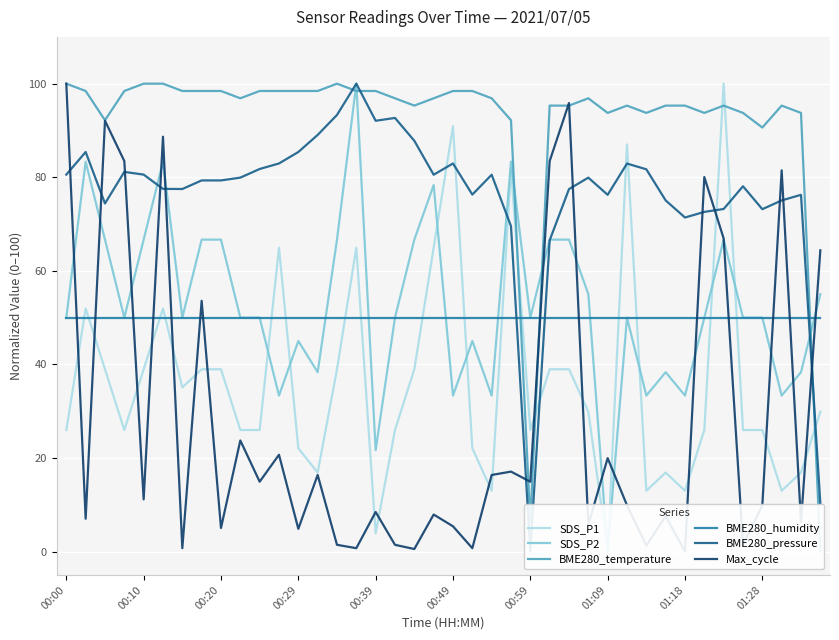

Between 33 and 36, which is larger?

33